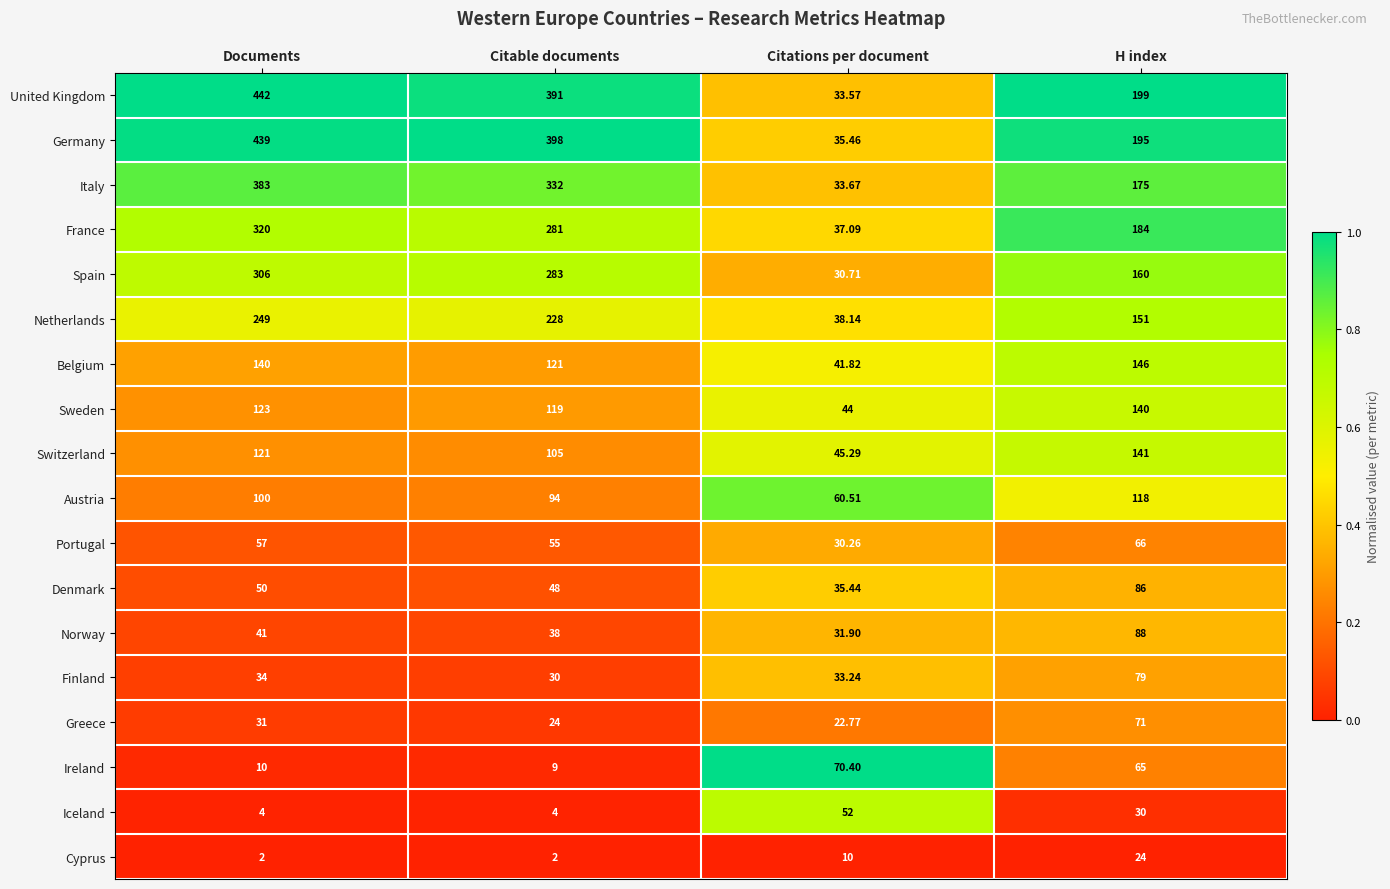

Which series has the largest range (max minus min)?

United Kingdom